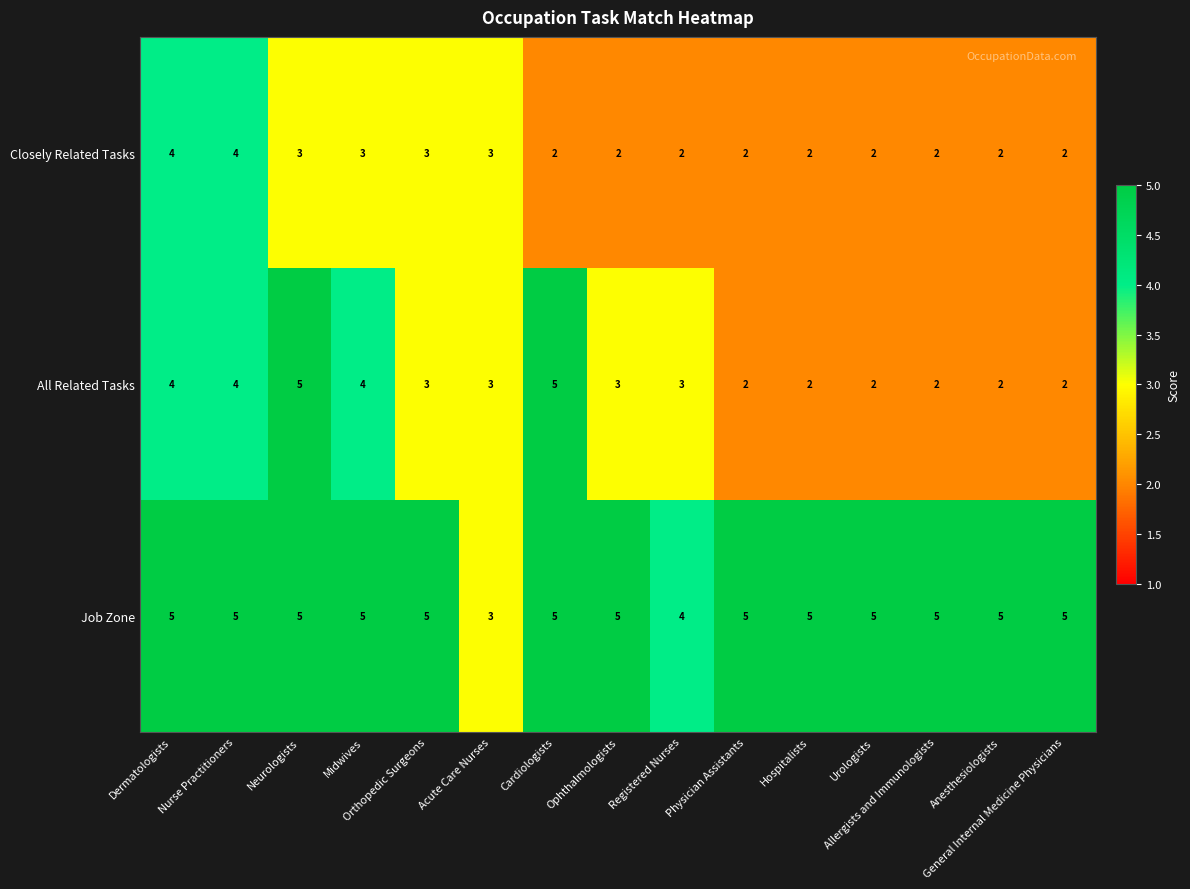

How many Closely Related Tasks values are between 2 and 3?

13